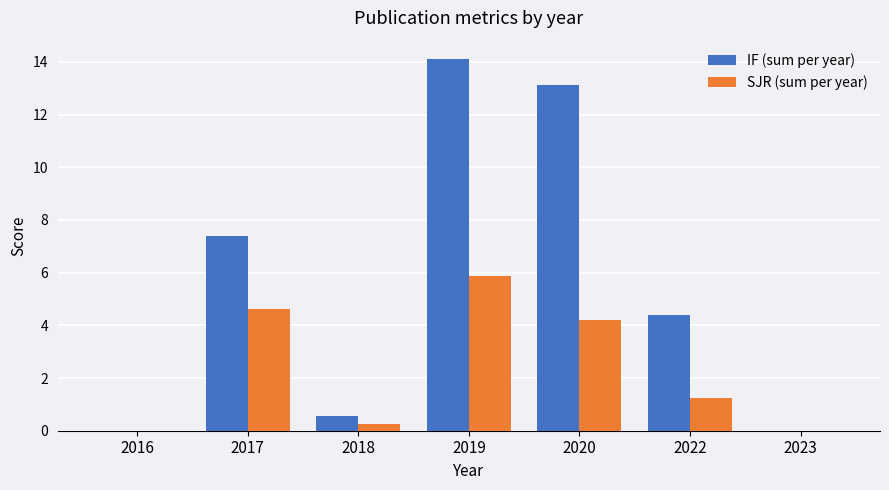

What is the total value across all series at 2022?

5.6